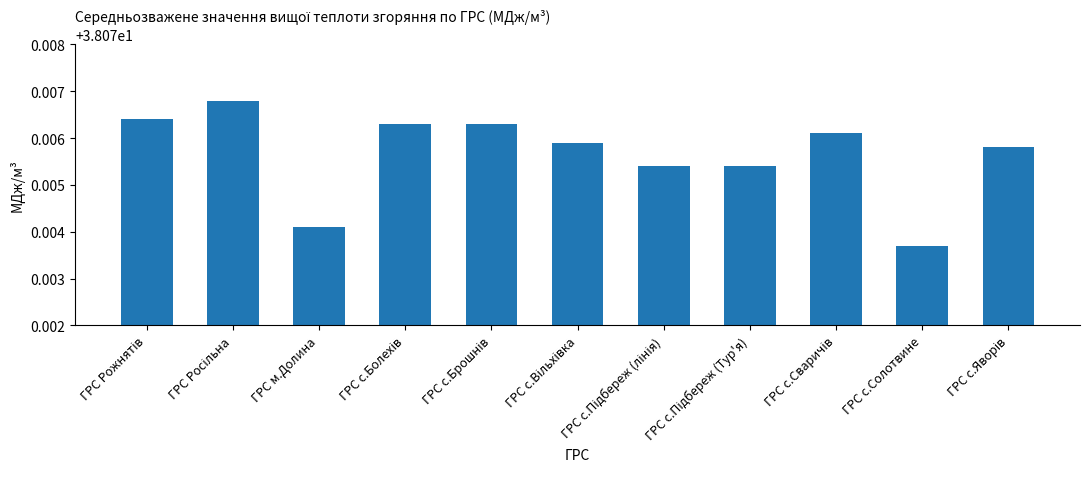

Which label corresponds to the smallest value in the chart?

ГРС с.Солотвине